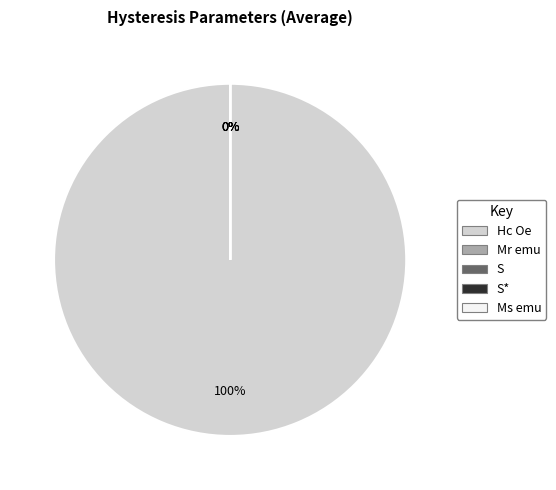

Is it true that Ms emu is 0% of the pie?

True